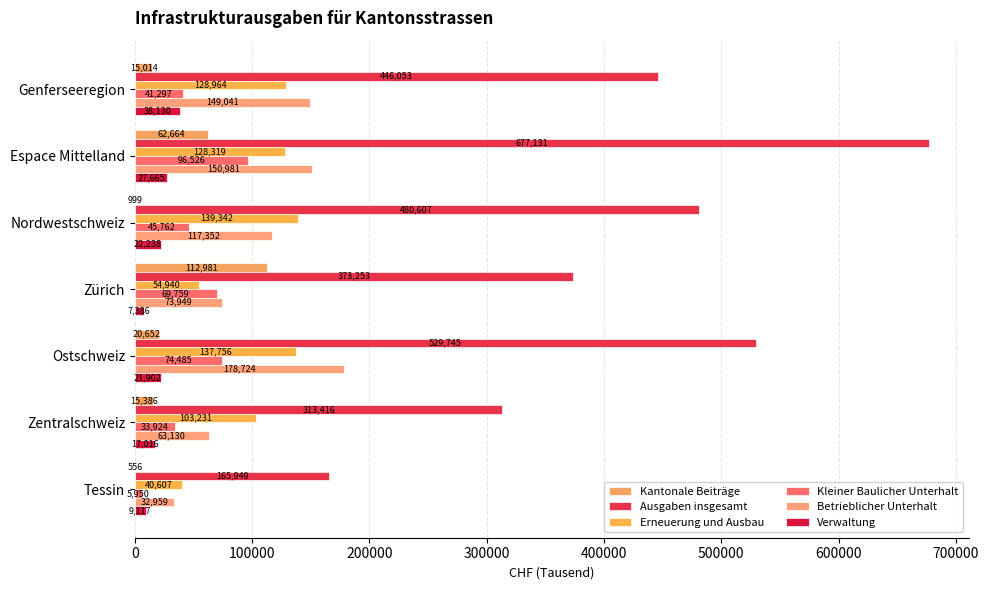

What is the value of the Kantonale Beiträge bar at the 7th from the left?

556